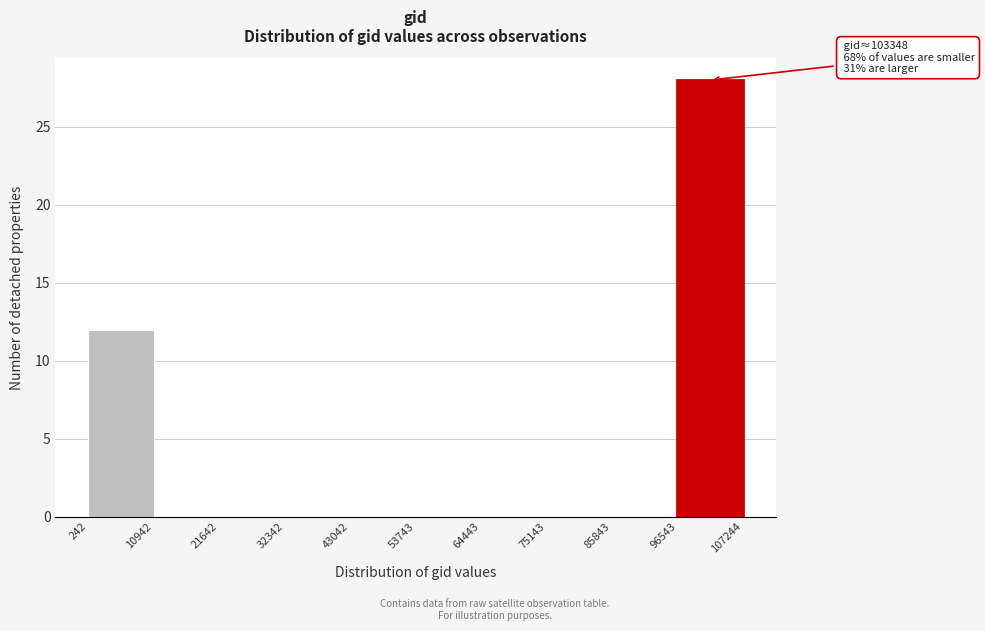

Which range on the x-axis has the tallest bar?

96543 to 107244